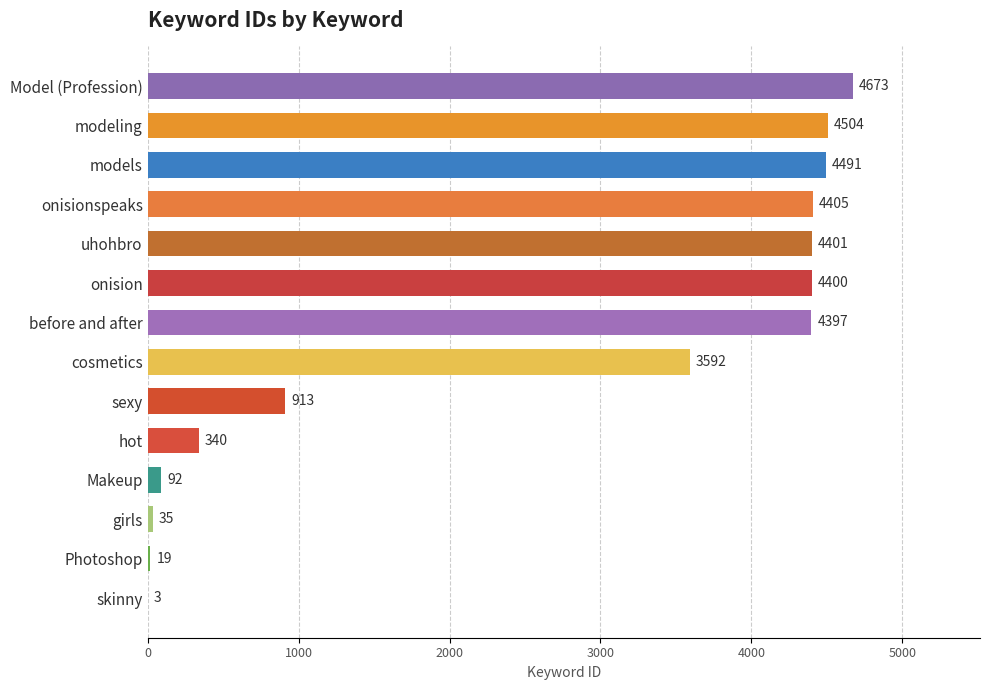

What is the sum of the values at modeling and cosmetics?

8096